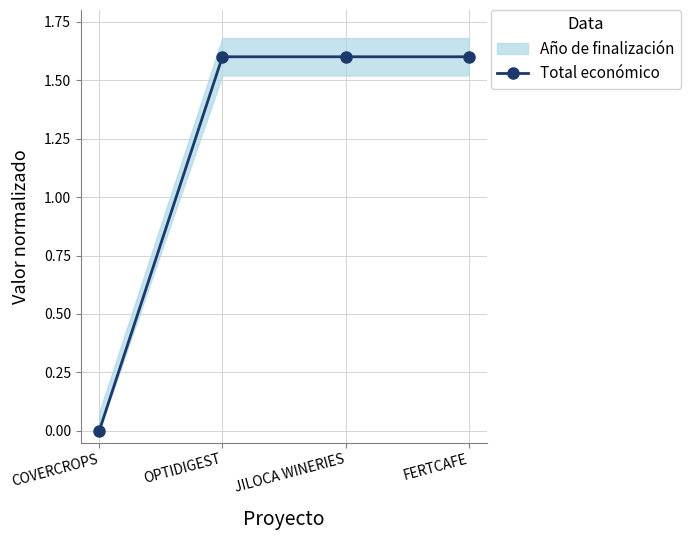

Does the chart display data point markers on the line(s)?

Yes